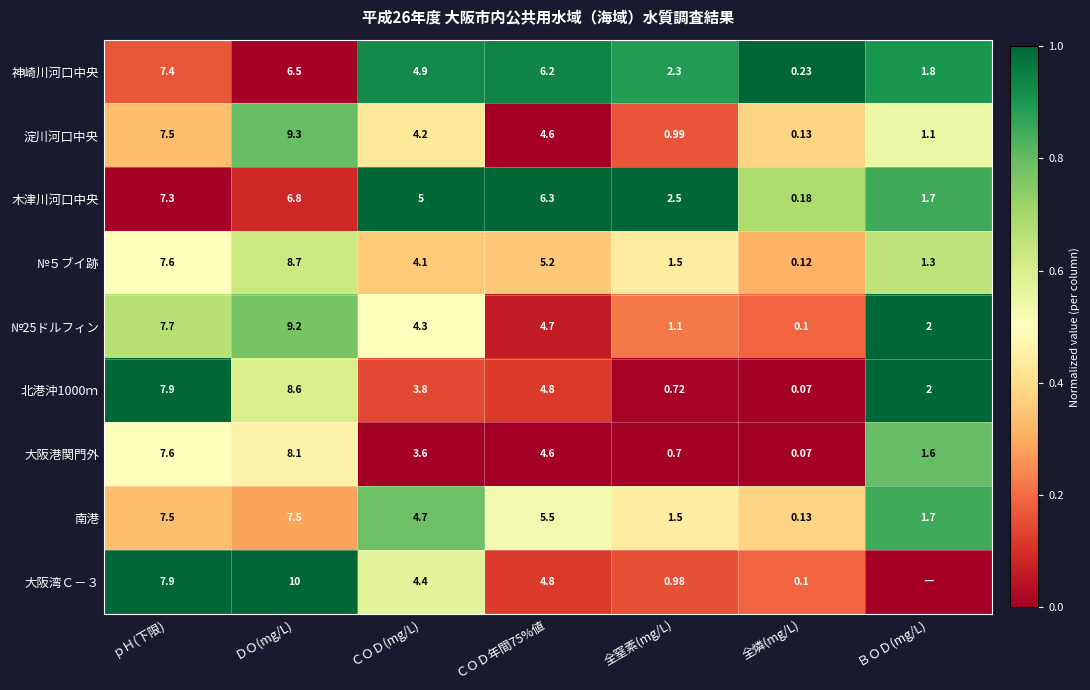

At which label does 大阪港関門外 first exceed 3?

ｐＨ(下限)